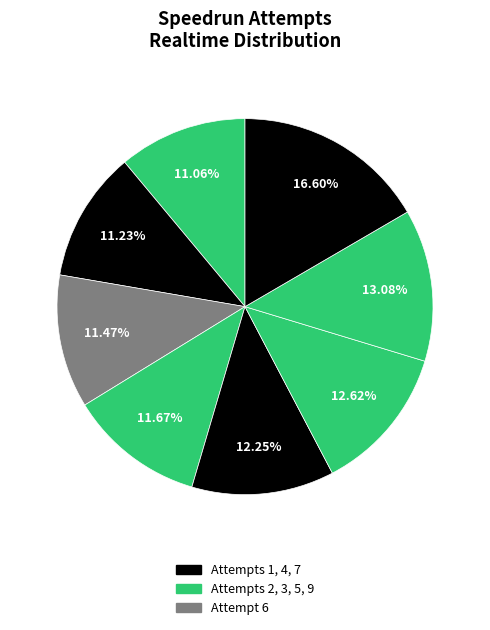

Count the number of slices in the pie.

8